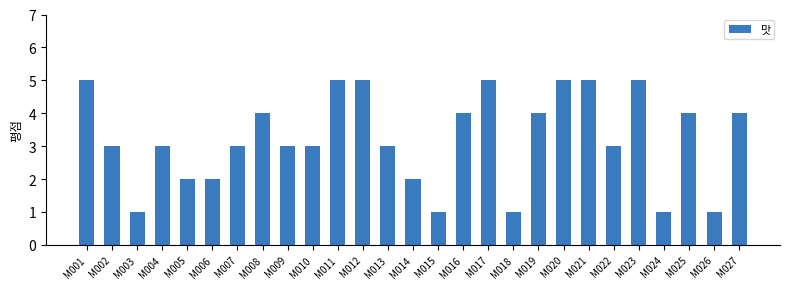

The chart shows a value of 0 at M014. True or false?

False